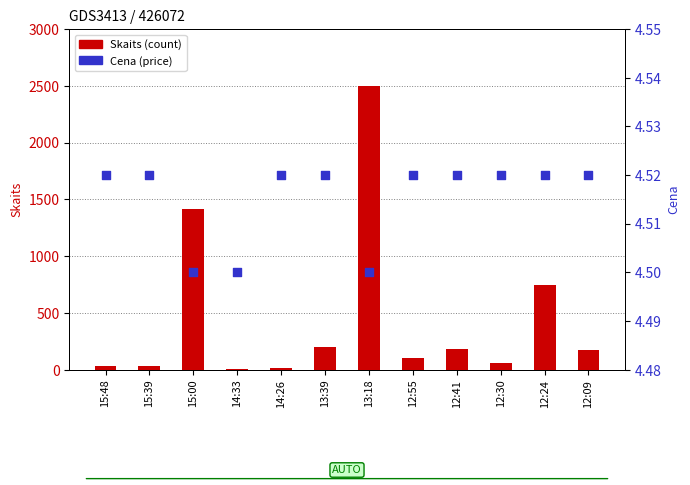

What are all the series names shown in the legend?

Skaits (count), Cena (price)